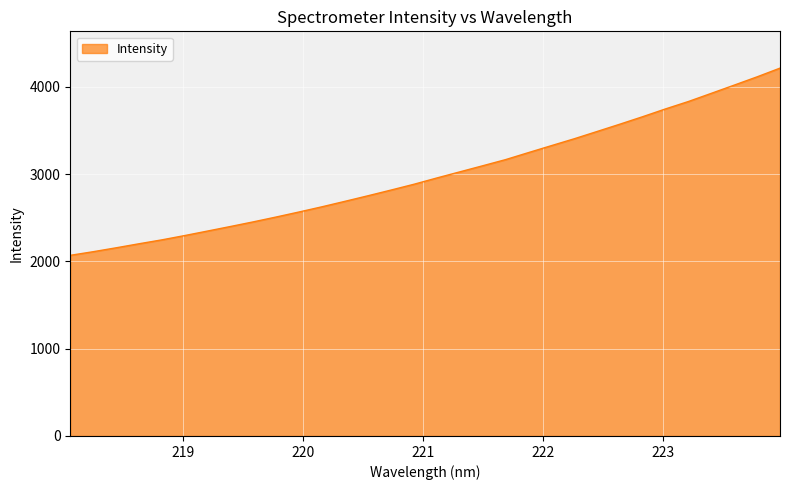

What is the maximum value shown in the chart?

4214.6